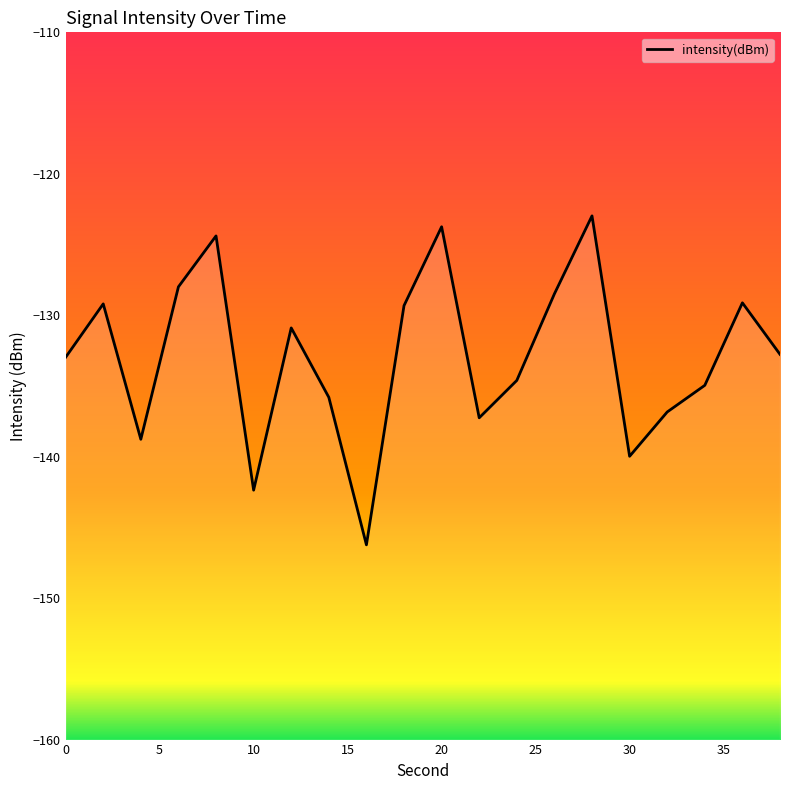

Does the chart display data point markers on the line(s)?

No